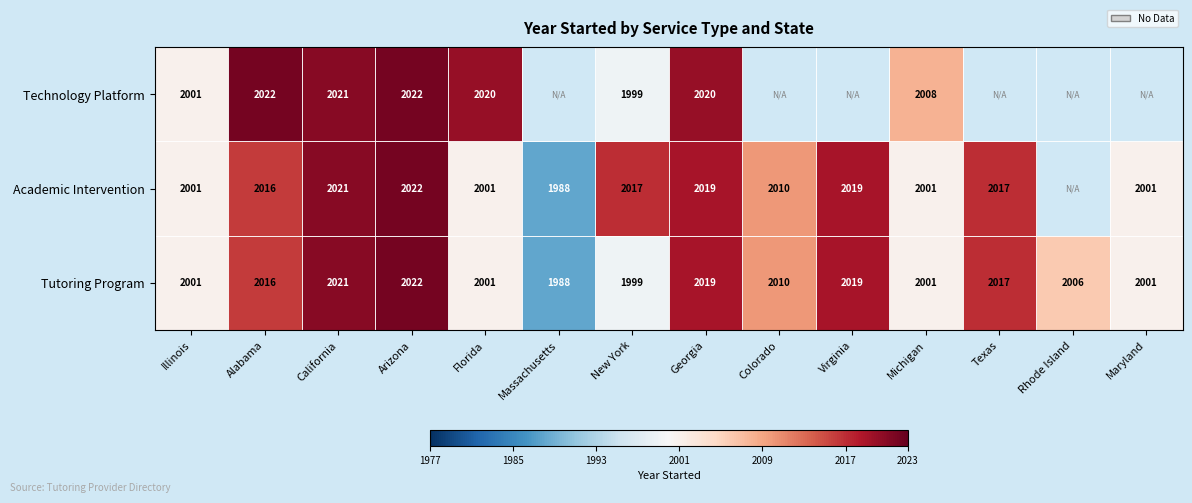

Is the value of Technology Platform at Georgia greater than the value of Tutoring Program at Colorado?

Yes